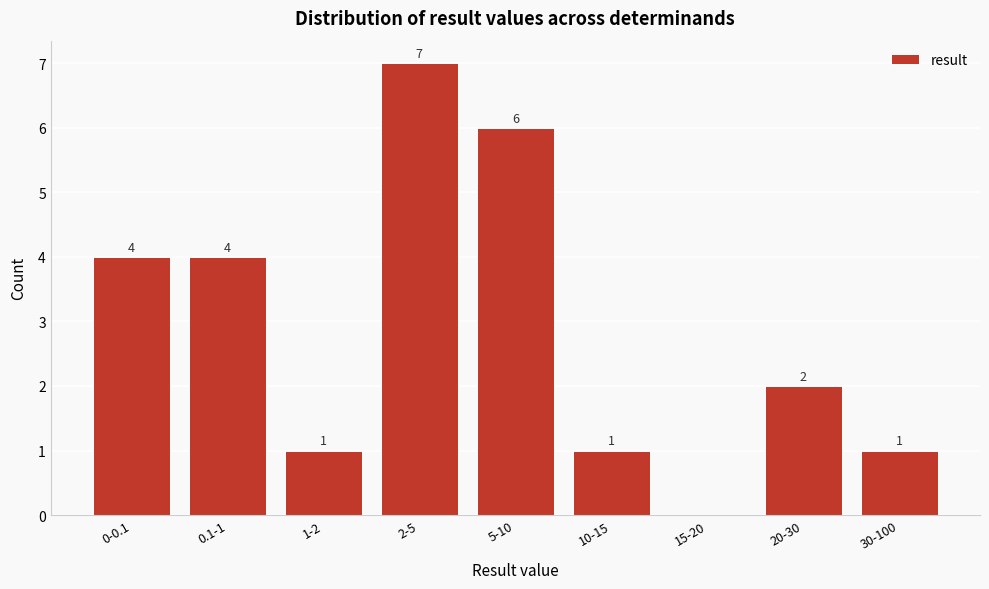

Reading left to right, transcribe all the data shown in this chart.

0-0.1=4	0.1-1=4	1-2=1	2-5=7	5-10=6	10-15=1	15-20=0	20-30=2	30-100=1